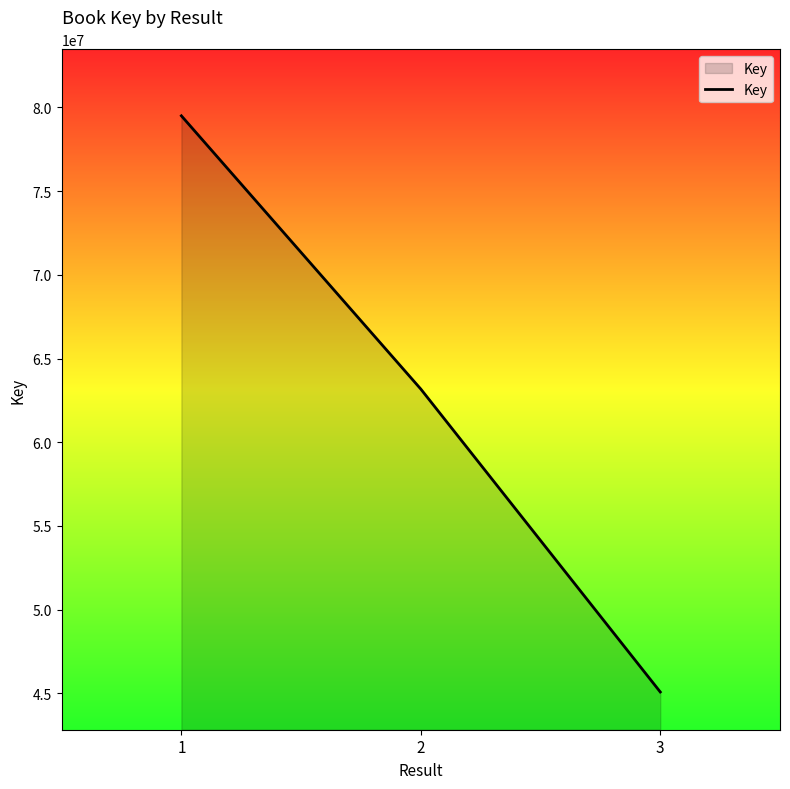

How many distinct data groups are displayed?

1